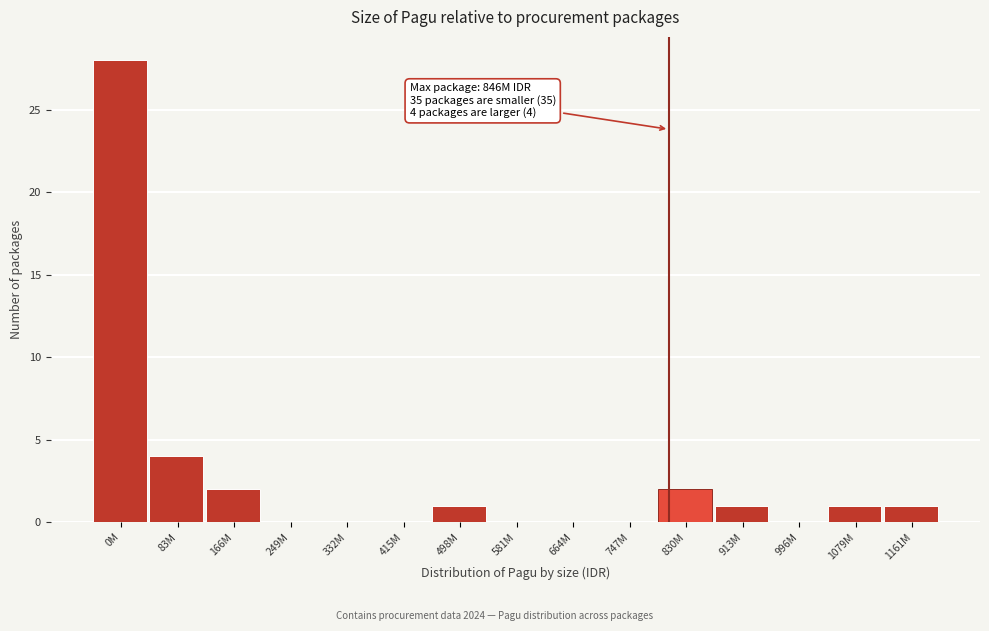

Reading left to right, transcribe all the data shown in this chart.

0M=28	83M=4	166M=2	249M=0	332M=0	415M=0	498M=1	581M=0	664M=0	747M=0	830M=2	913M=1	996M=0	1079M=1	1161M=1